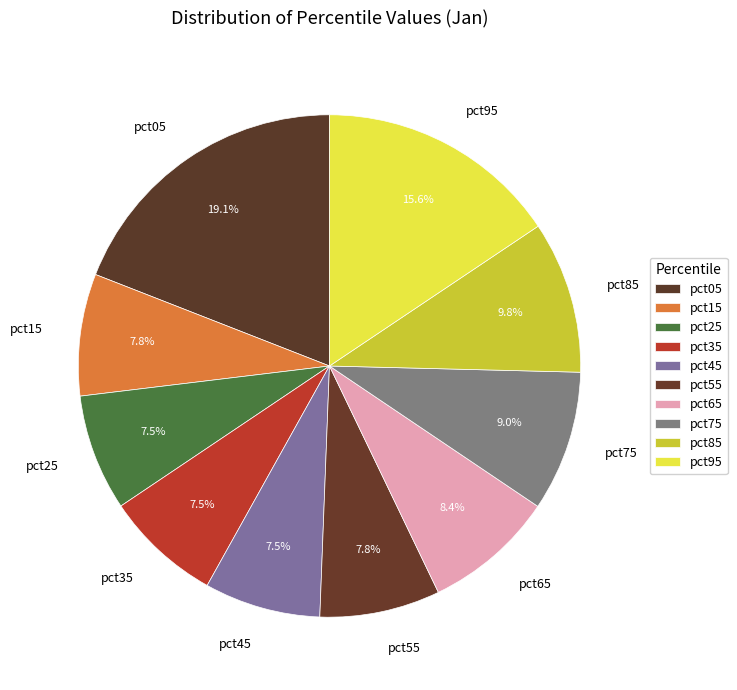

To the nearest percent, what is the average slice percentage?

10%